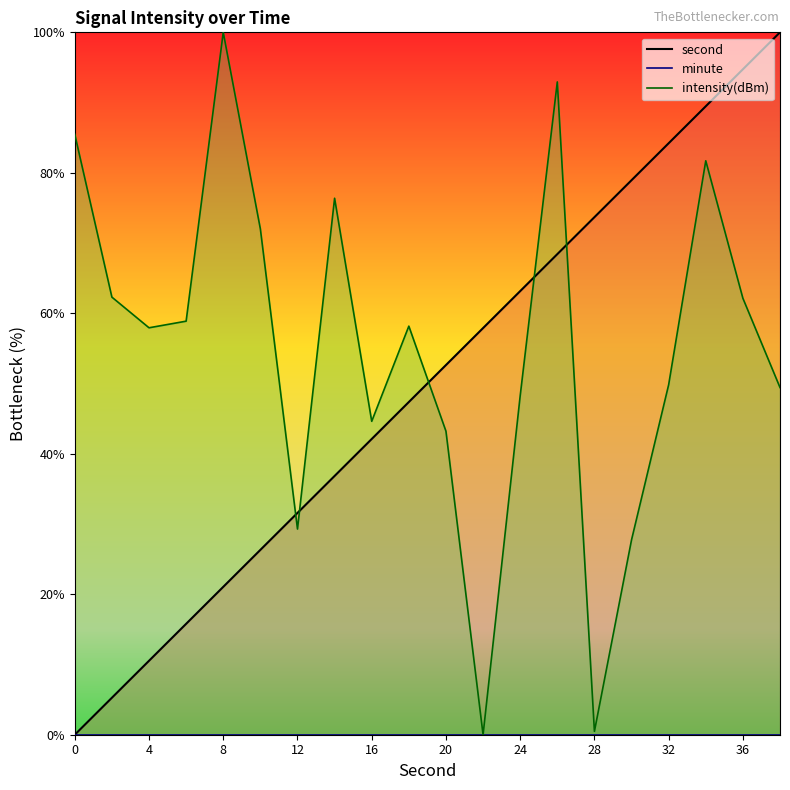

Reading left to right, transcribe all the data shown in this chart.

second: 0.0	5.3	10.5	15.8	21.1	26.3	31.6	36.8	42.1	47.4	52.6	57.9	63.2	68.4	73.7	78.9	84.2	89.5	94.7	100.0
intensity: 85.5	62.3	57.9	58.9	100.0	72.0	29.3	76.4	44.6	58.2	43.2	0.0	48.2	92.9	0.5	27.7	49.8	81.7	62.1	49.4